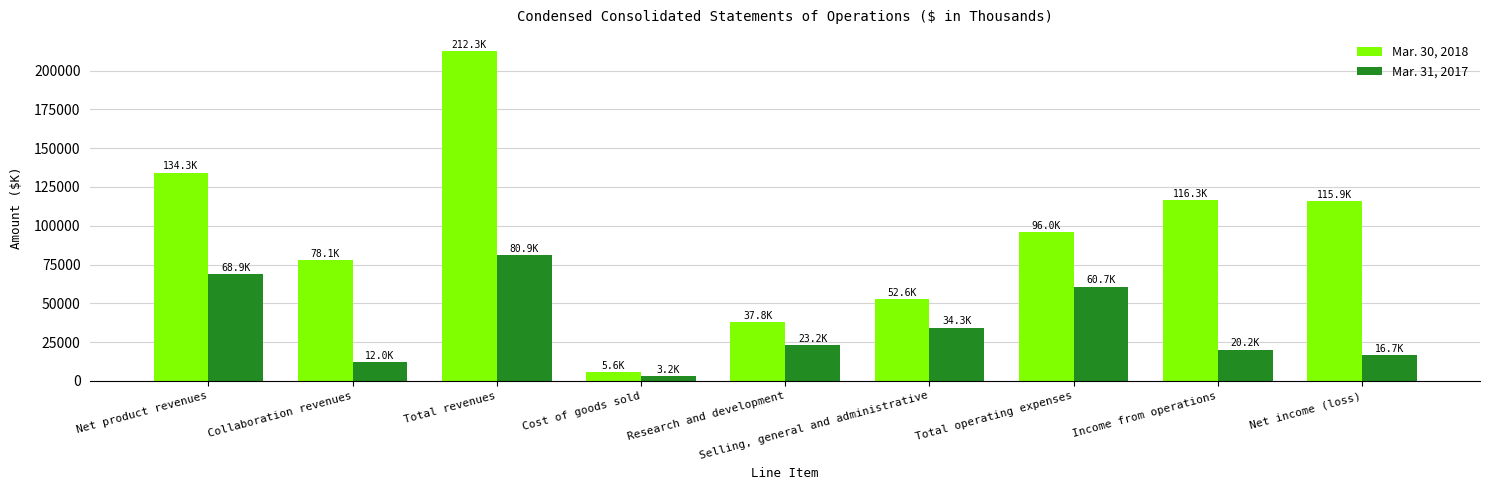

What is the average value of the Mar. 31, 2017 series?

35562